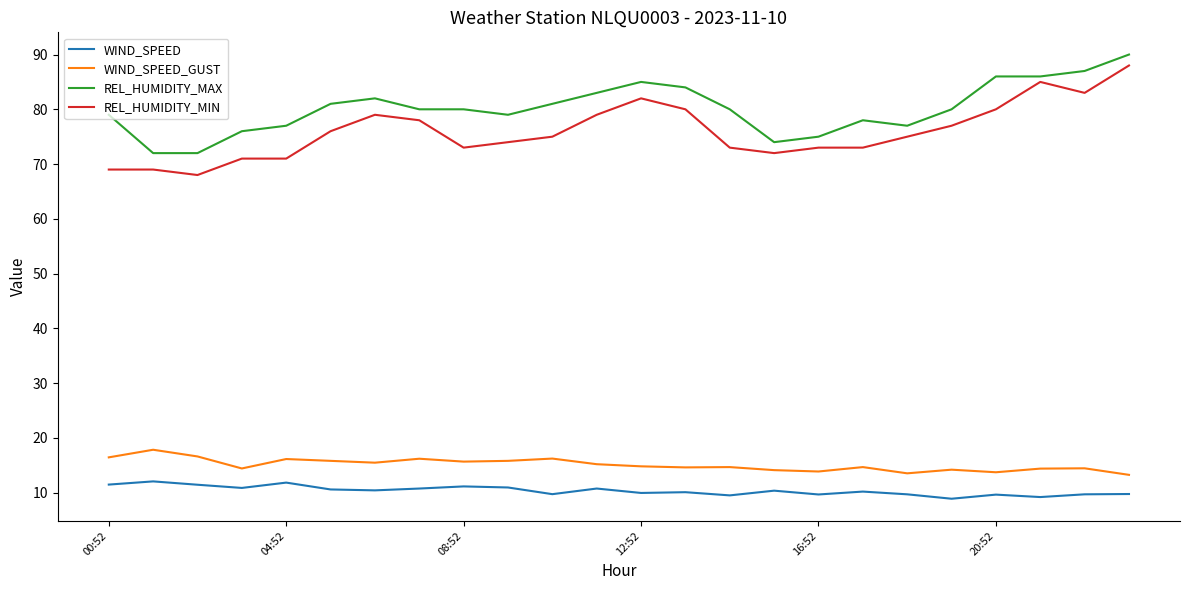

How many distinct data groups are displayed?

4